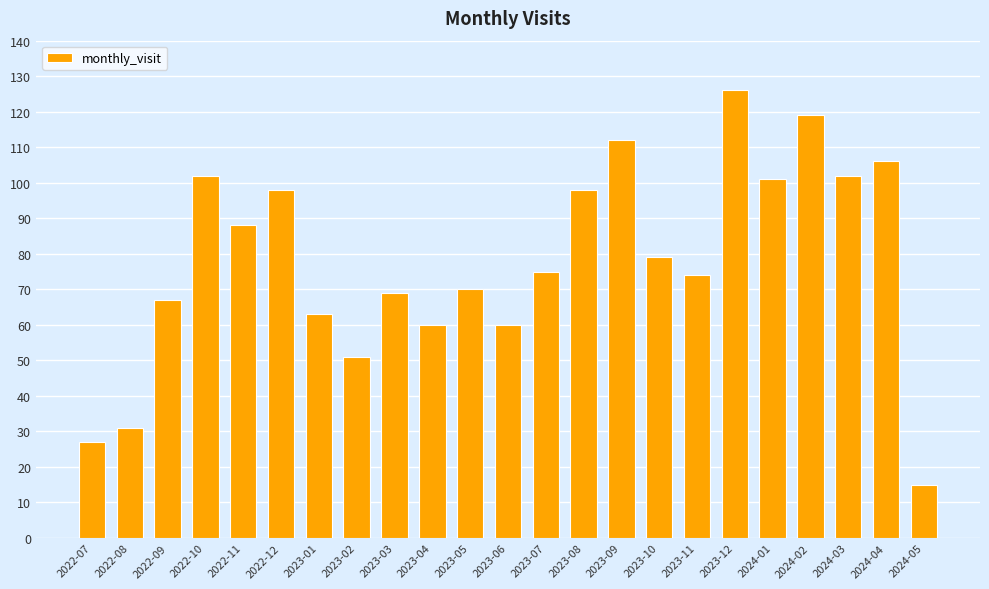

Are the bars horizontal?

No